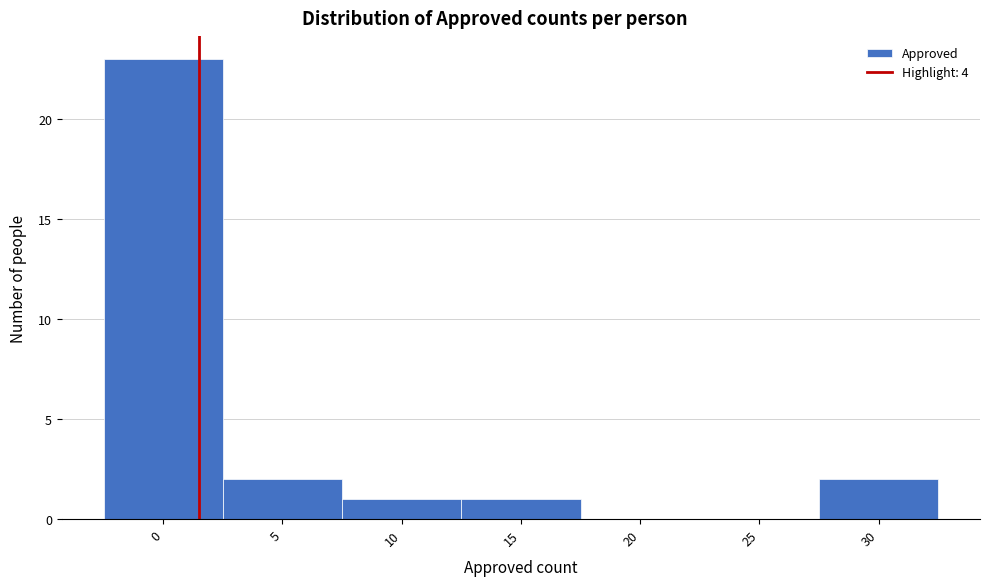

Reading right to left, transcribe all the data shown in this chart.

30=2	25=0	20=0	15=1	10=1	5=2	0=23